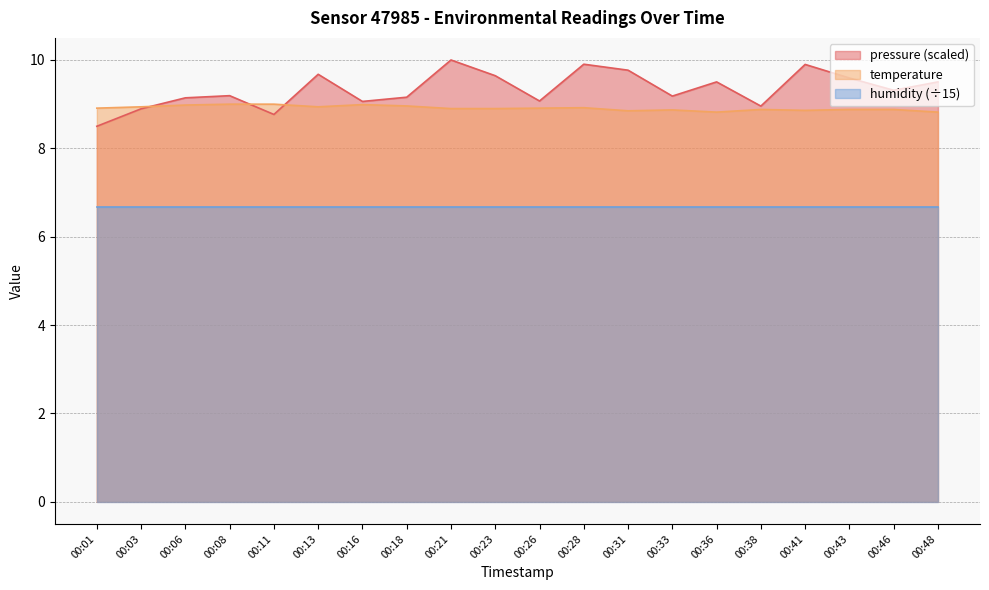

Which series changed the most between 00:06 and 00:11?

pressure (scaled)